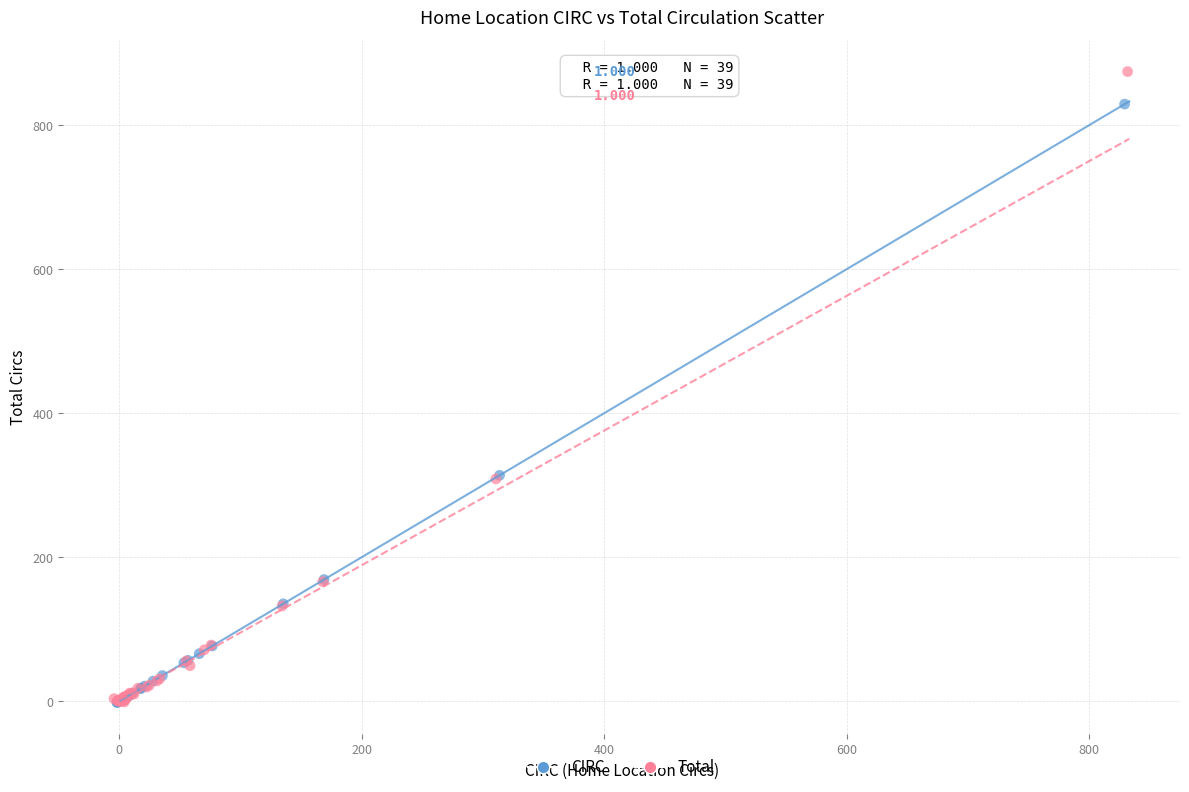

Which series has the widest spread of Y values?

Total